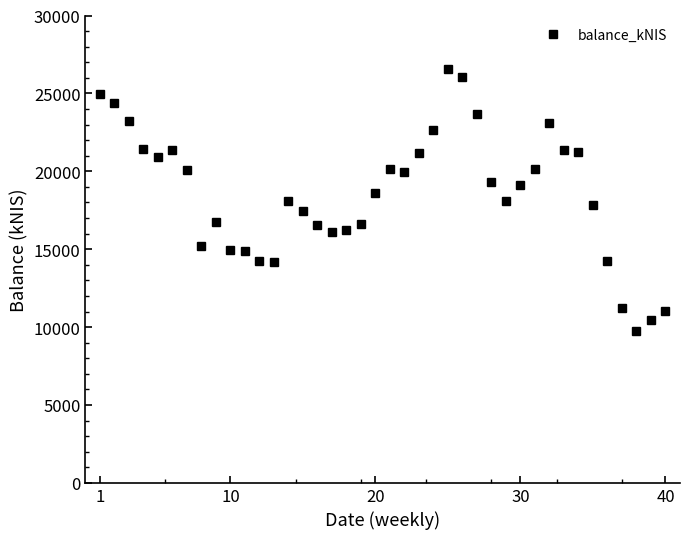

What is the maximum value shown in the chart?

26560.0